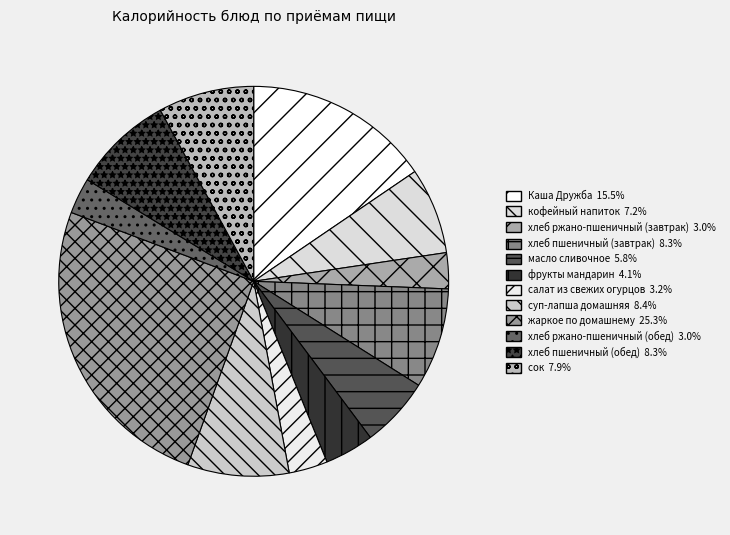

Which has a higher value, кофейный напиток or Каша Дружба?

Каша Дружба